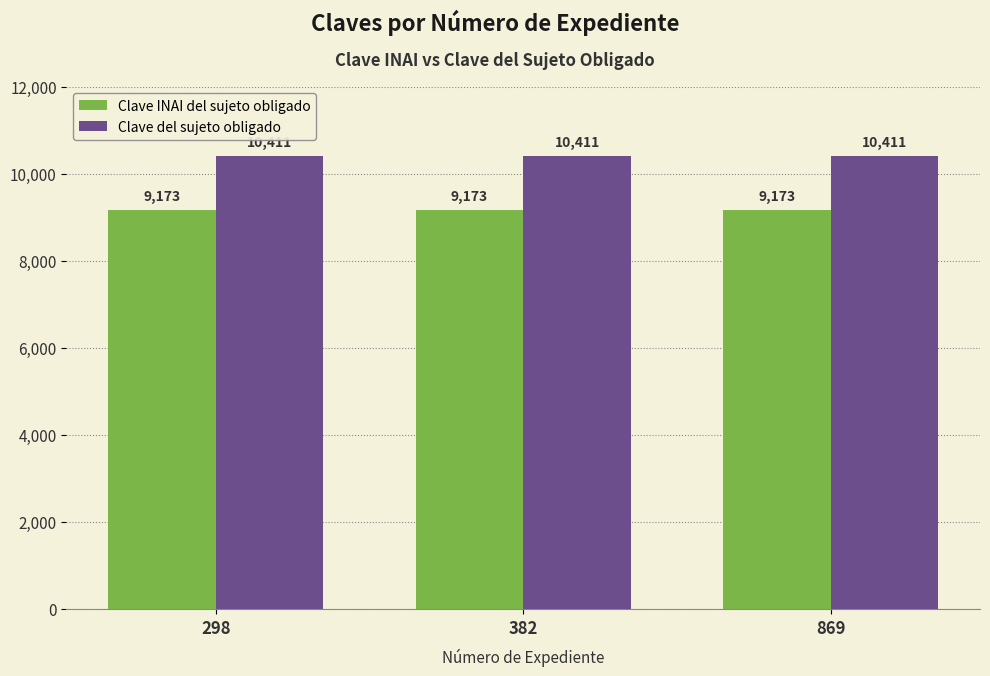

Rank the series at 298 from lowest to highest value.

Clave INAI del sujeto obligado, Clave del sujeto obligado